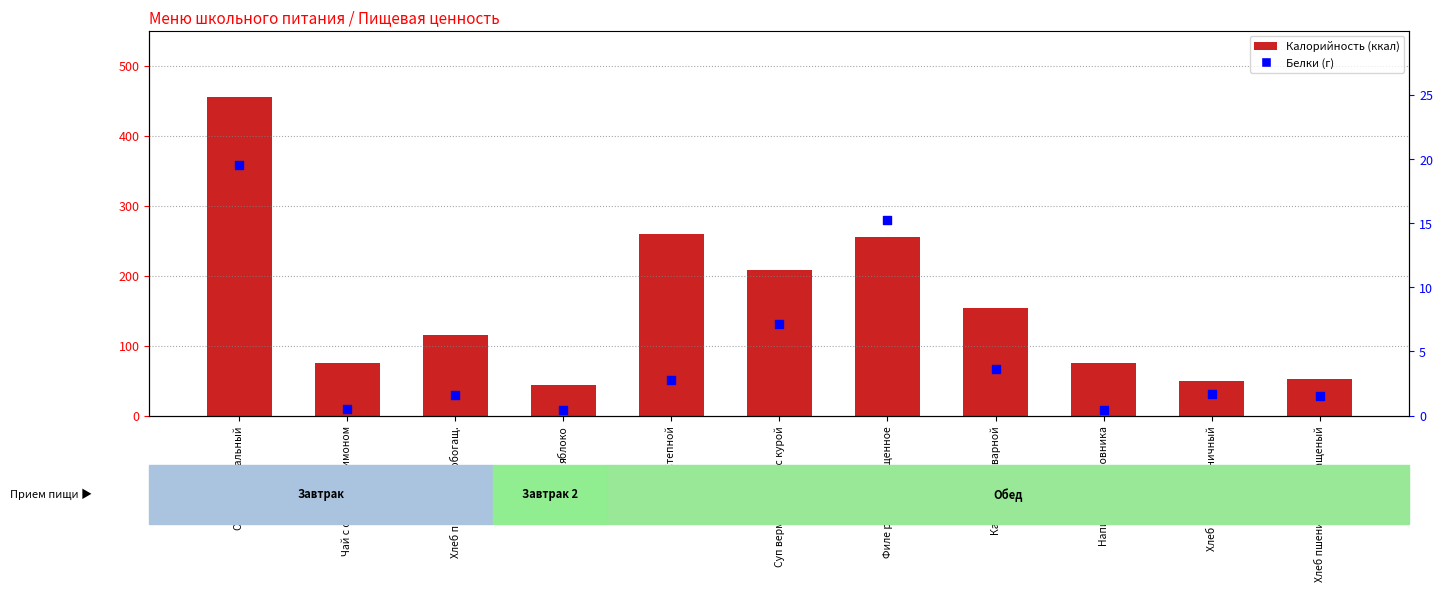

Which series reaches the maximum Y coordinate?

Калорийность